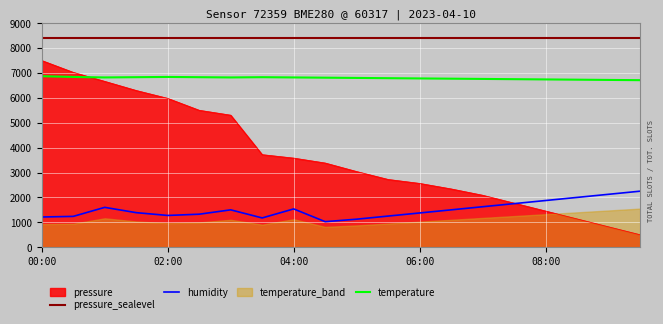

The humidity series shows 3320.8 at 08:00. True or false?

False